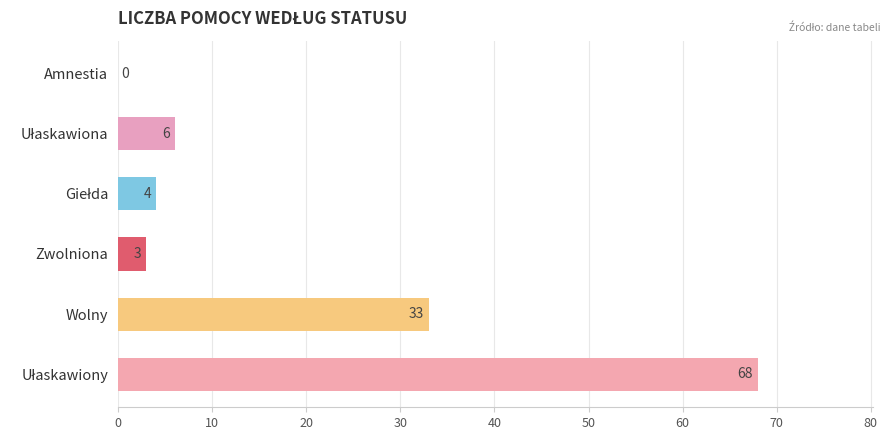

What is the maximum value shown in the chart?

68